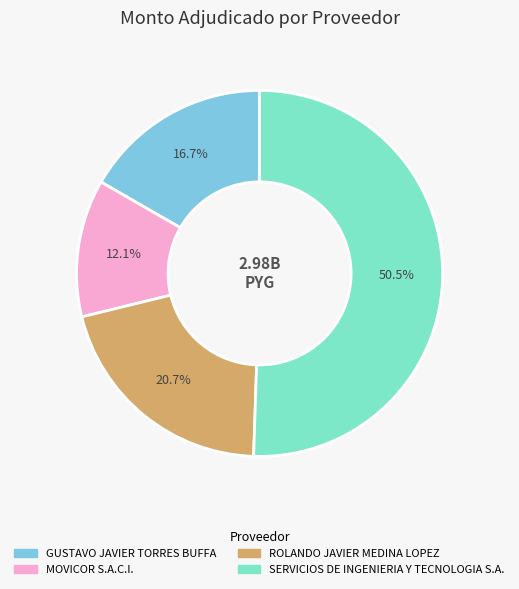

How many slices are in this pie chart?

4